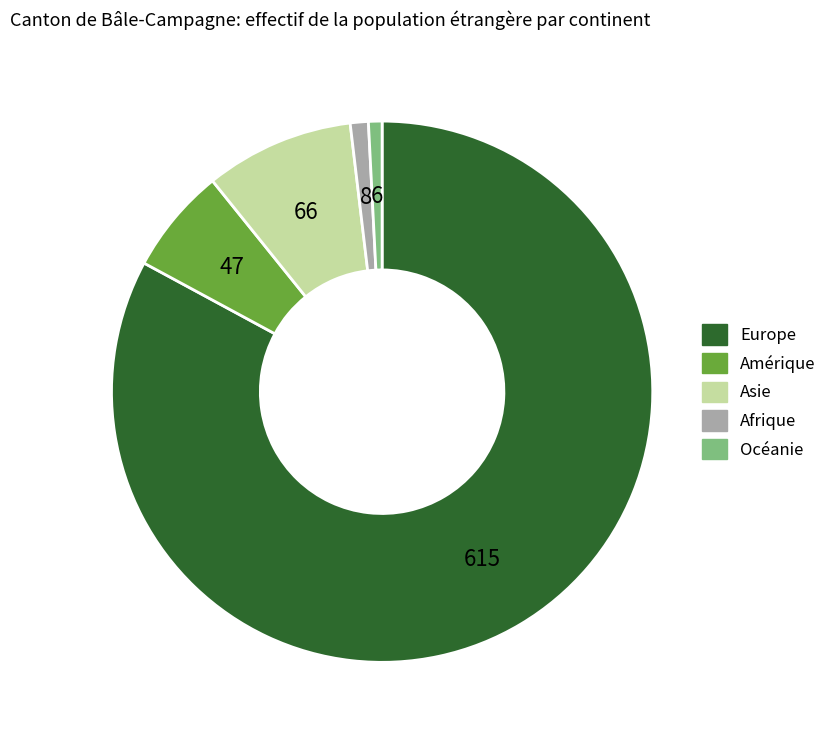

Count the number of slices in the pie.

5